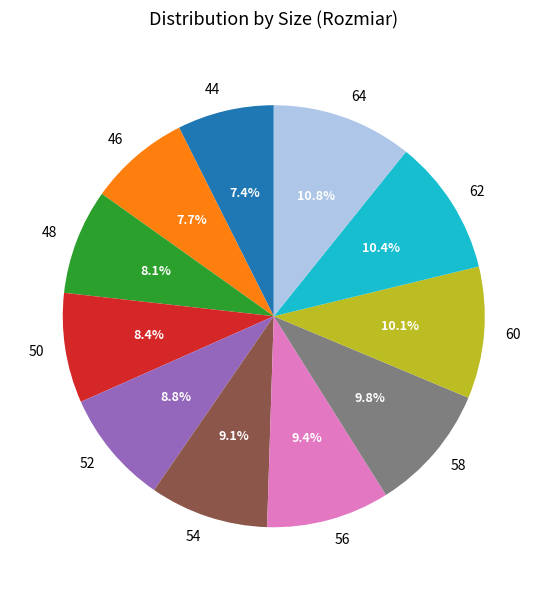

How many slices are in this pie chart?

11